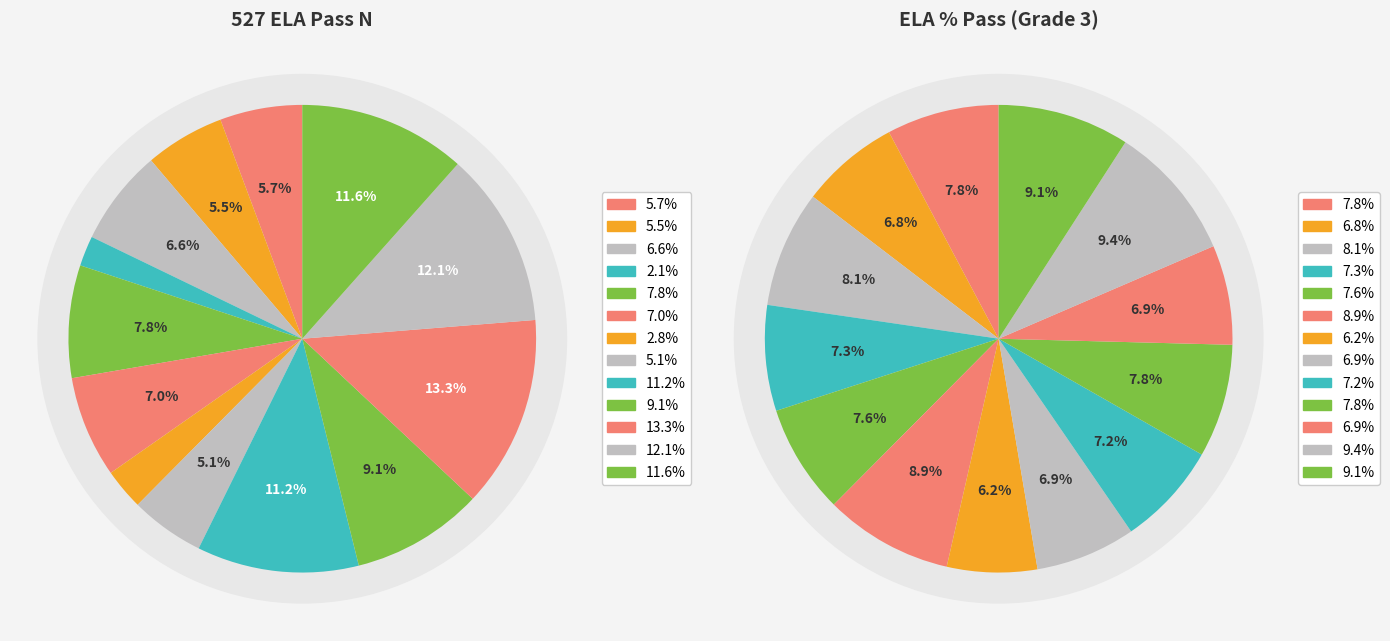

The Paramount School of Excellence slice represents 7% of the pie. True or false?

True